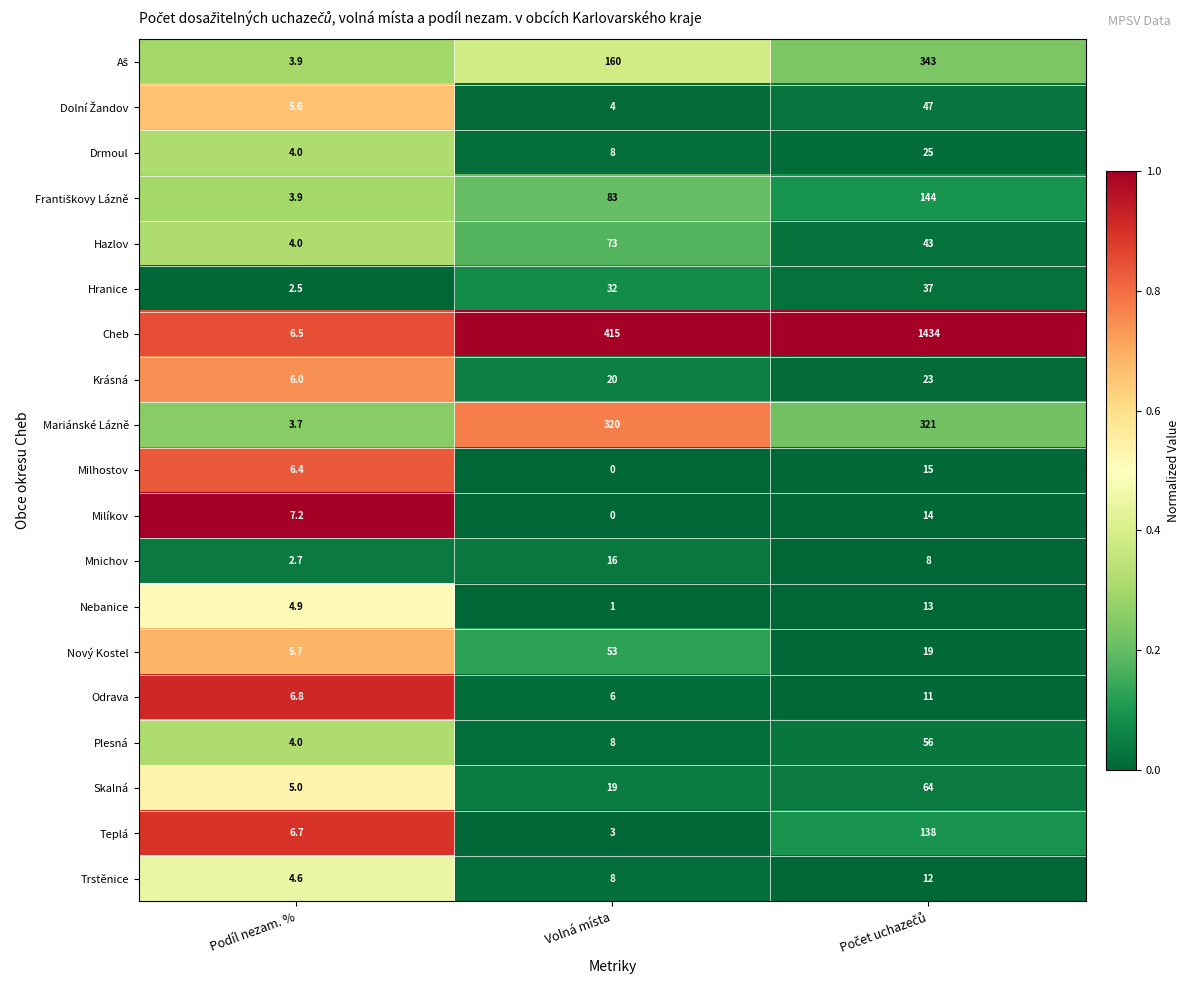

Is it true that Teplá equals 3.0 at Volná místa?

True